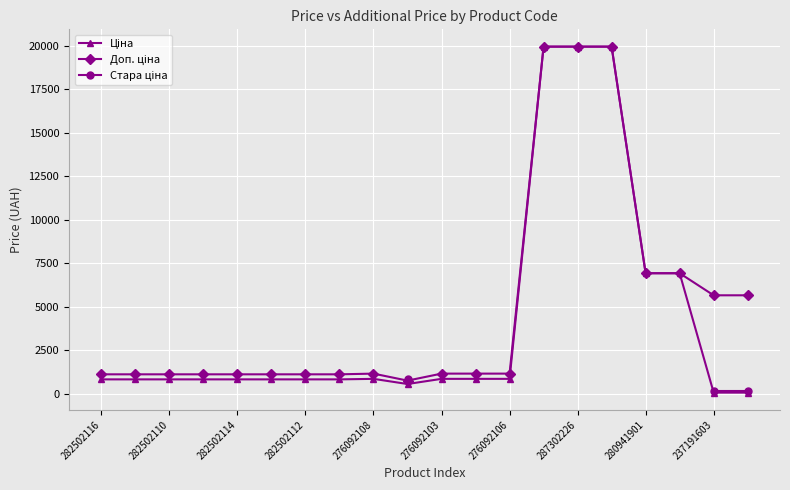

Rank the series by their average value, from lowest to highest.

Ціна, Доп. ціна, Стара ціна